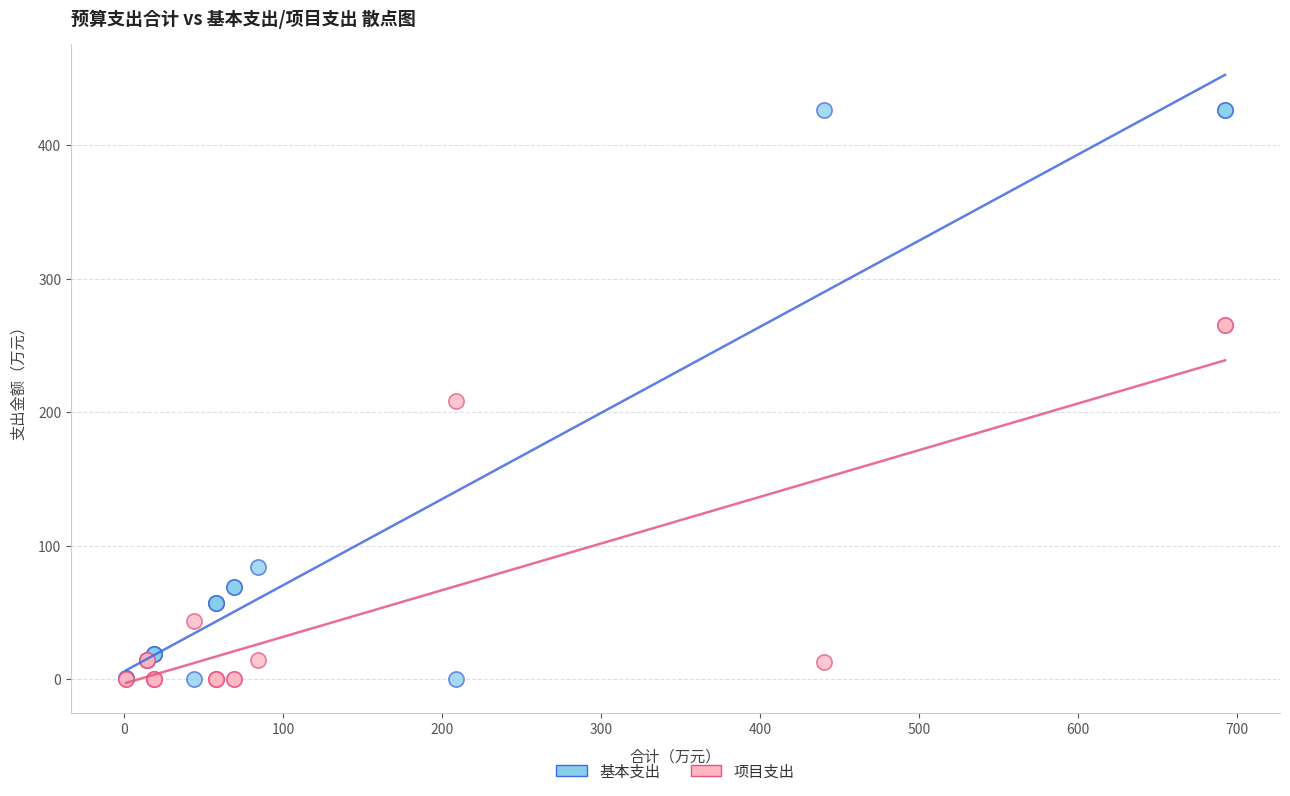

What are all the series names shown in the legend?

基本支出, 项目支出